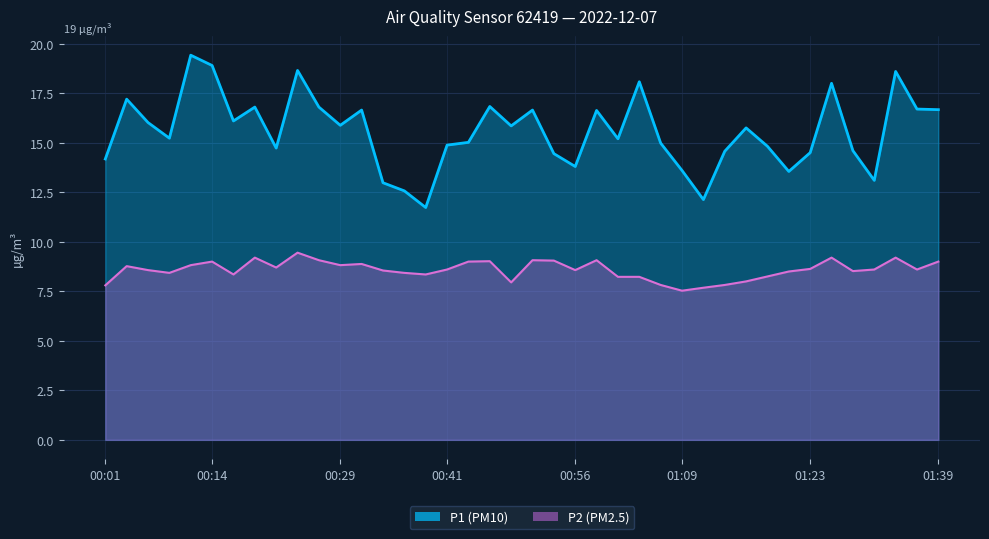

True or false: P1 and P2 cross at least once.

False